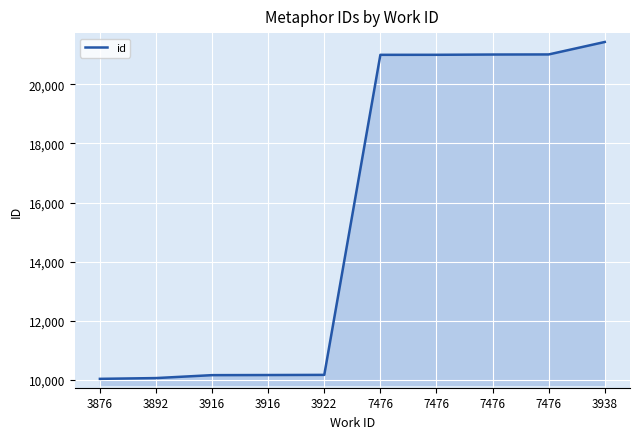

Does the chart have visible grid lines?

Yes